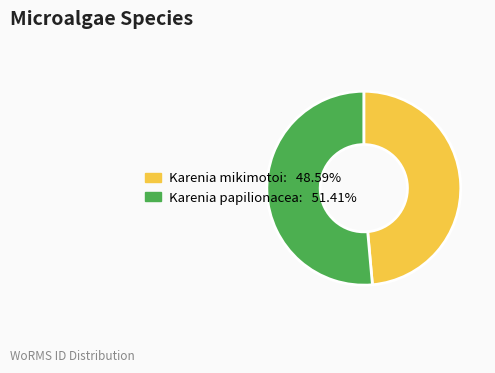

Count the number of slices in the pie.

2